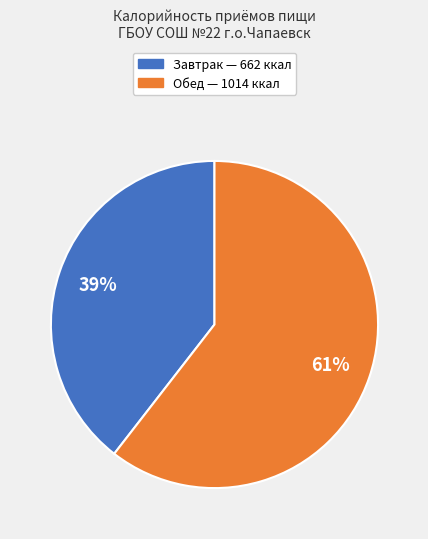

Which category accounts for the majority?

Обед